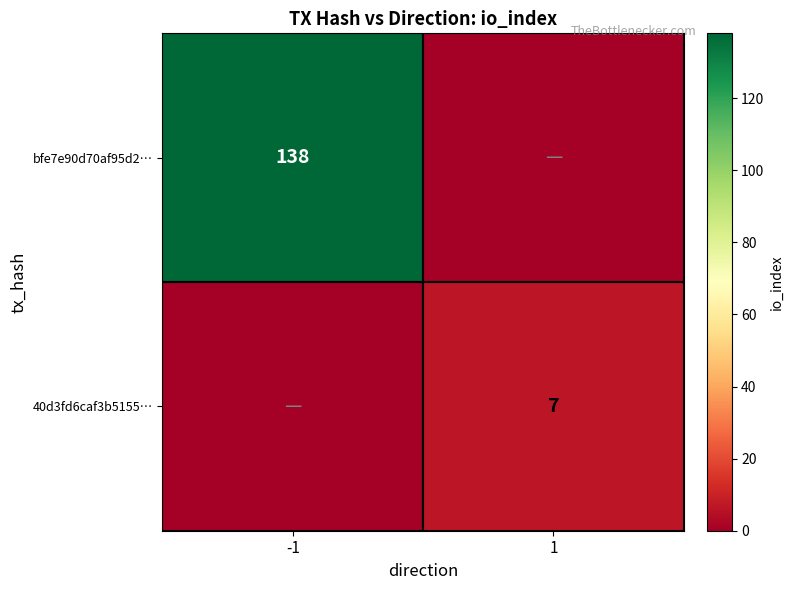

The bfe7e90d70af95d2… series shows 195 at -1. True or false?

False